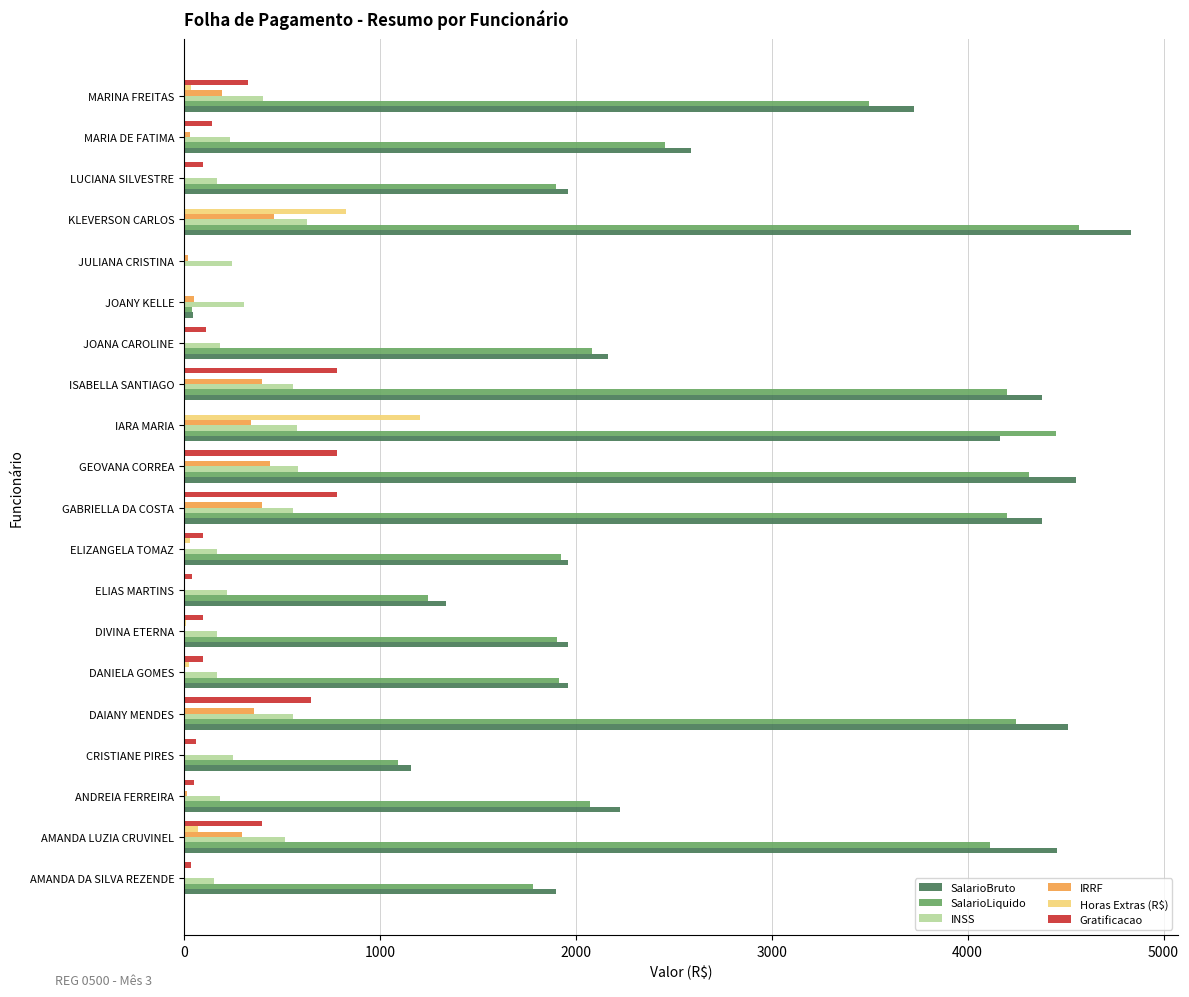

Is it true that SalarioBruto equals 6933.2 at AMANDA LUZIA CRUVINEL?

False